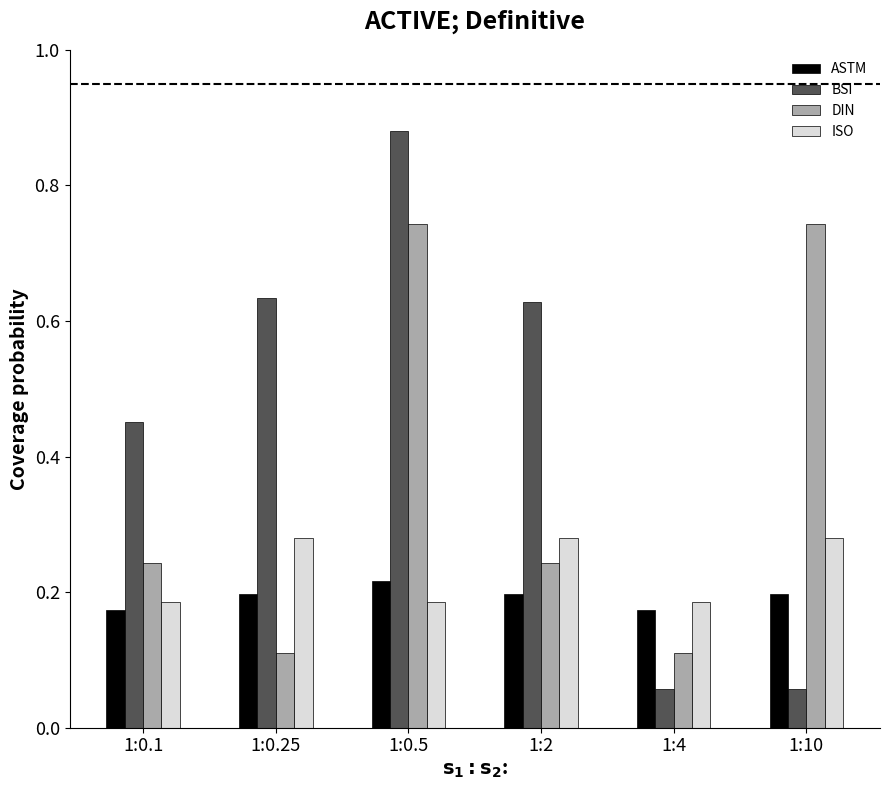

List the series in order of their peak value, lowest first.

ASTM, ISO, DIN, BSI